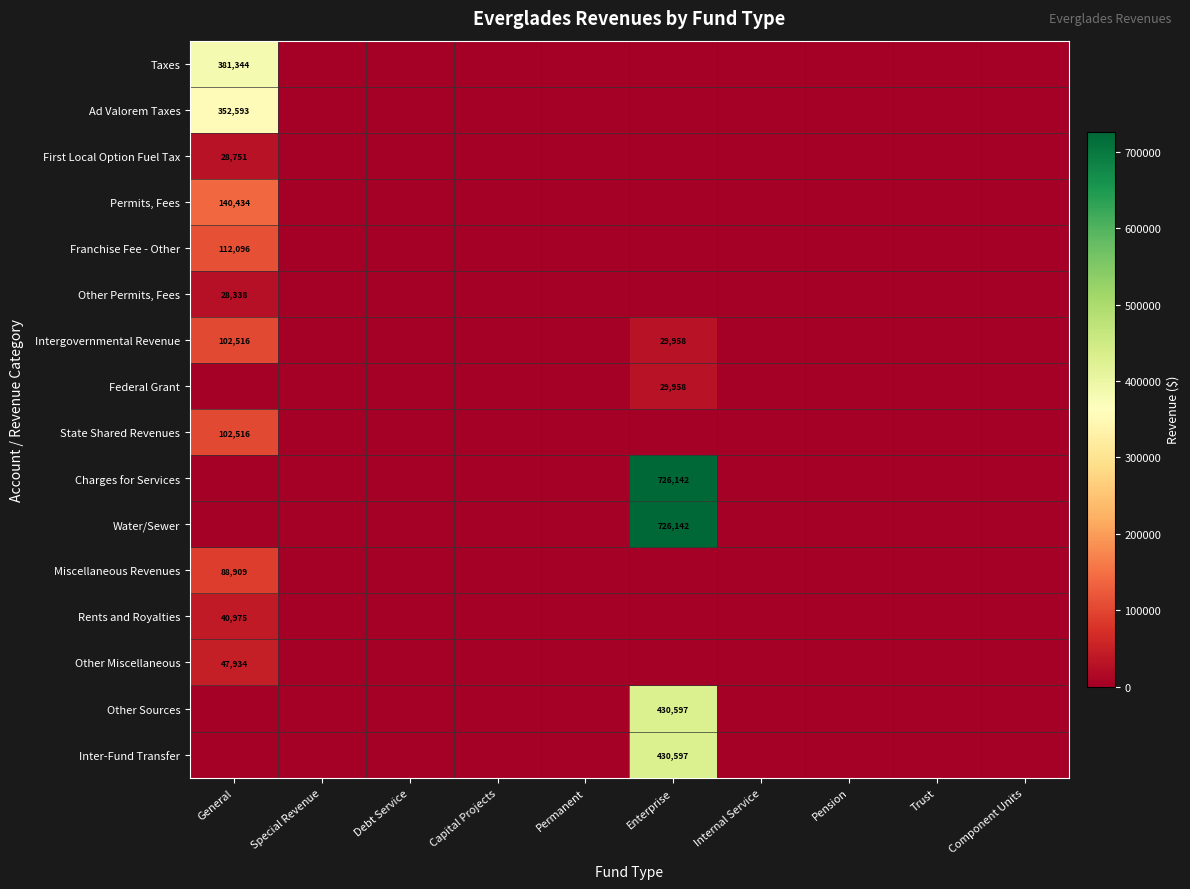

The Inter-Fund Transfer series shows 677144 at Enterprise. True or false?

False